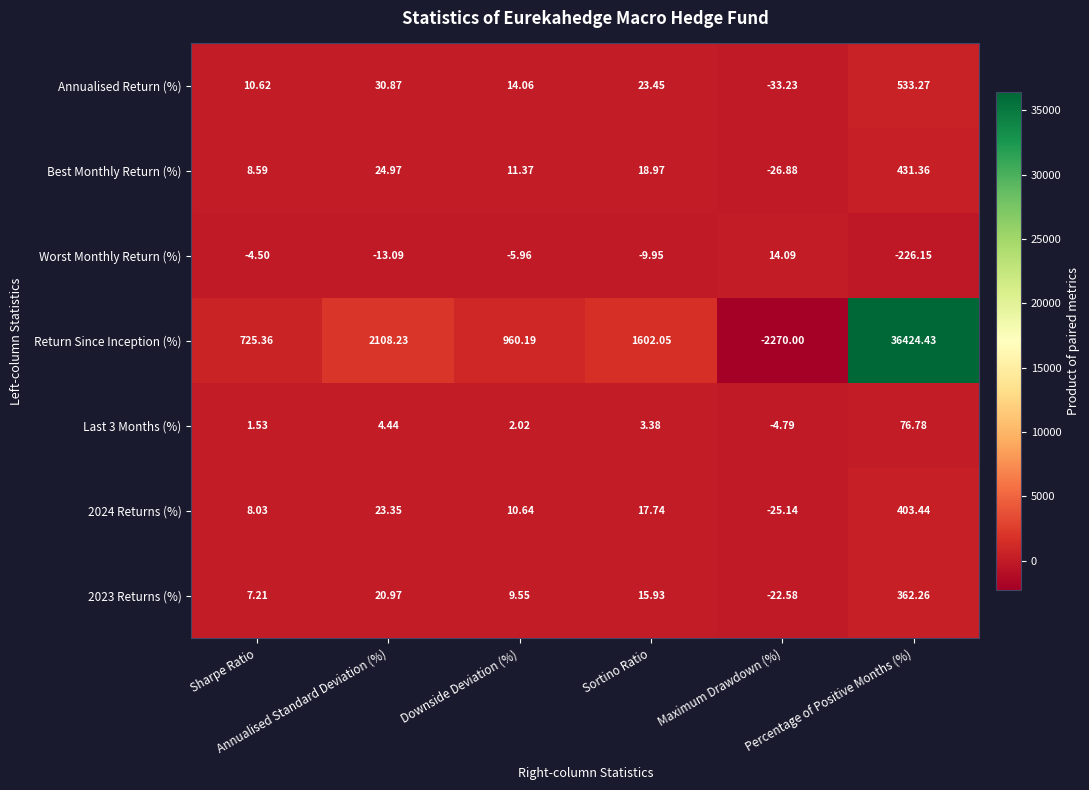

List the series in order of their peak value, lowest first.

Worst Monthly Return (%), Last 3 Months (%), 2023 Returns (%), 2024 Returns (%), Best Monthly Return (%), Annualised Return (%), Return Since Inception (%)